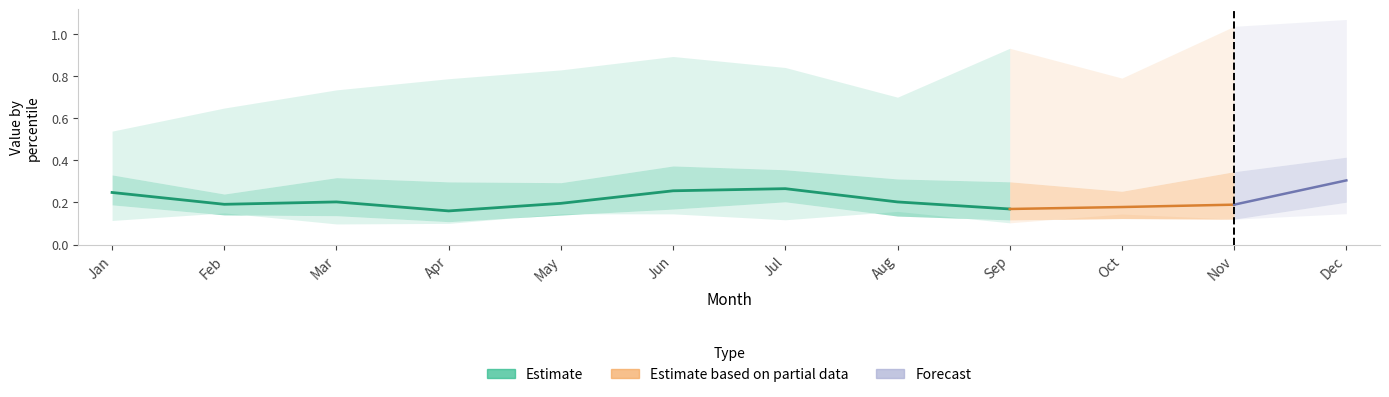

Does the chart have visible grid lines?

No